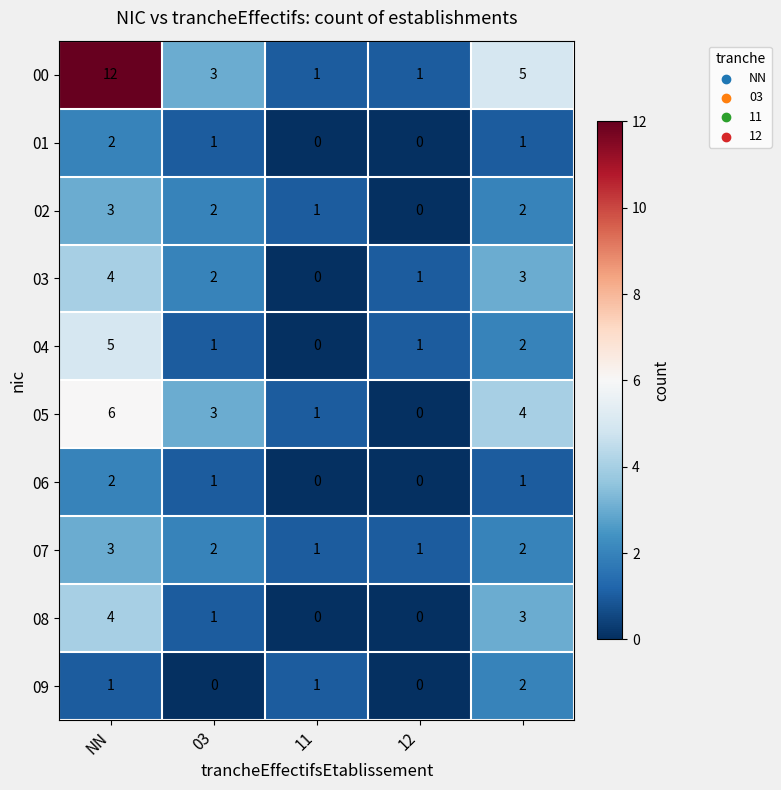

What is the difference between the maximum and minimum values in the 02 series?

3